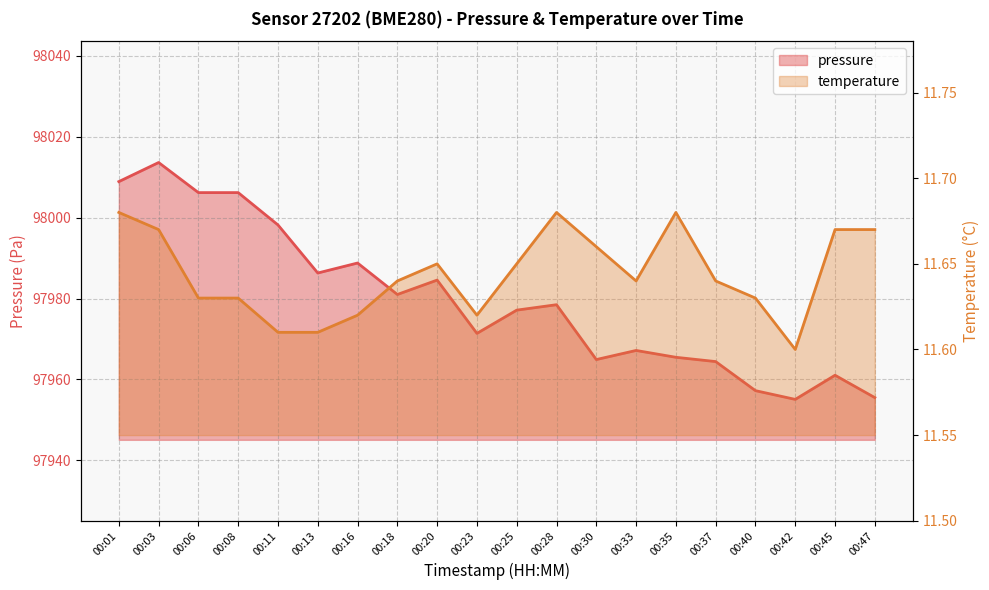

What is the spread (max minus min) of values at 00:01?

97997.2